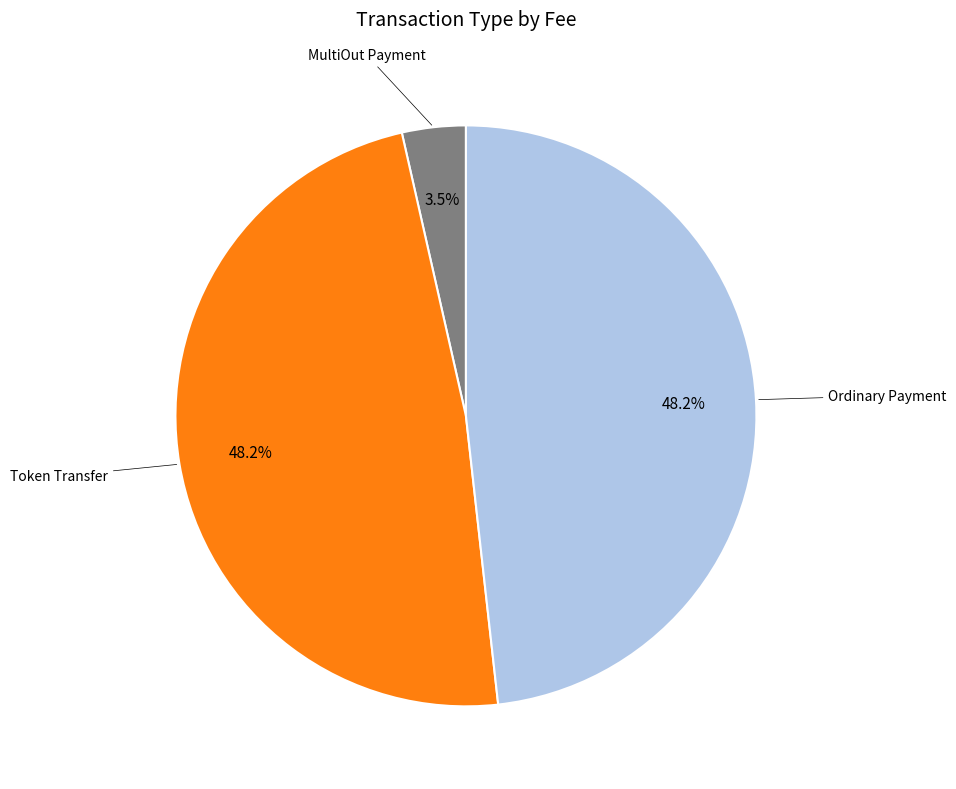

To the nearest percent, what is the combined percentage of MultiOut Payment and Ordinary Payment?

52%